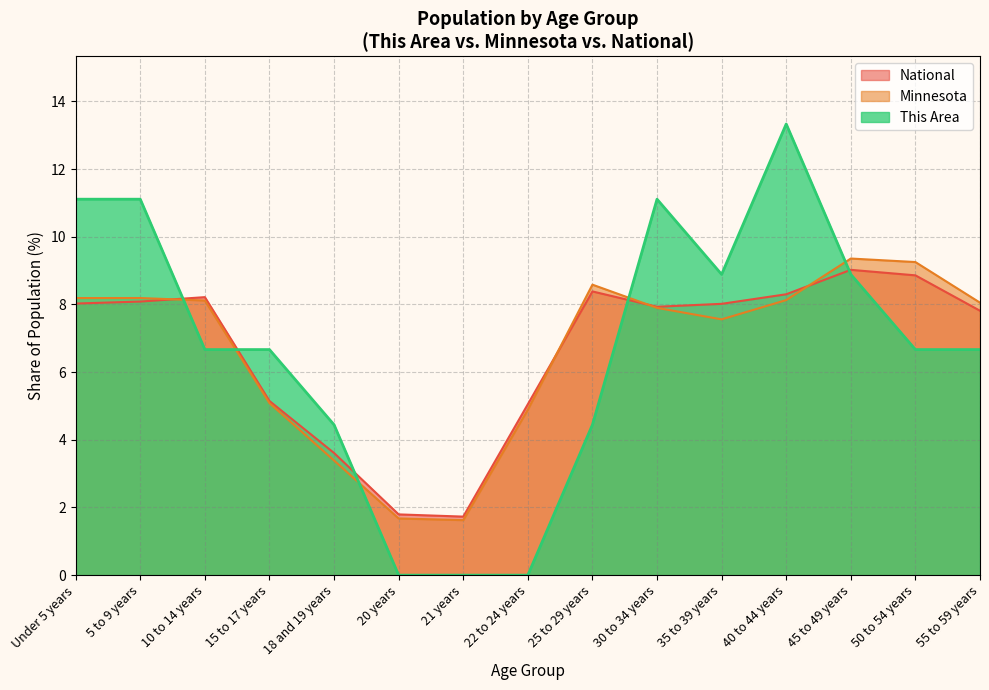

What is the total value across all series at 30 to 34 years?

26.9